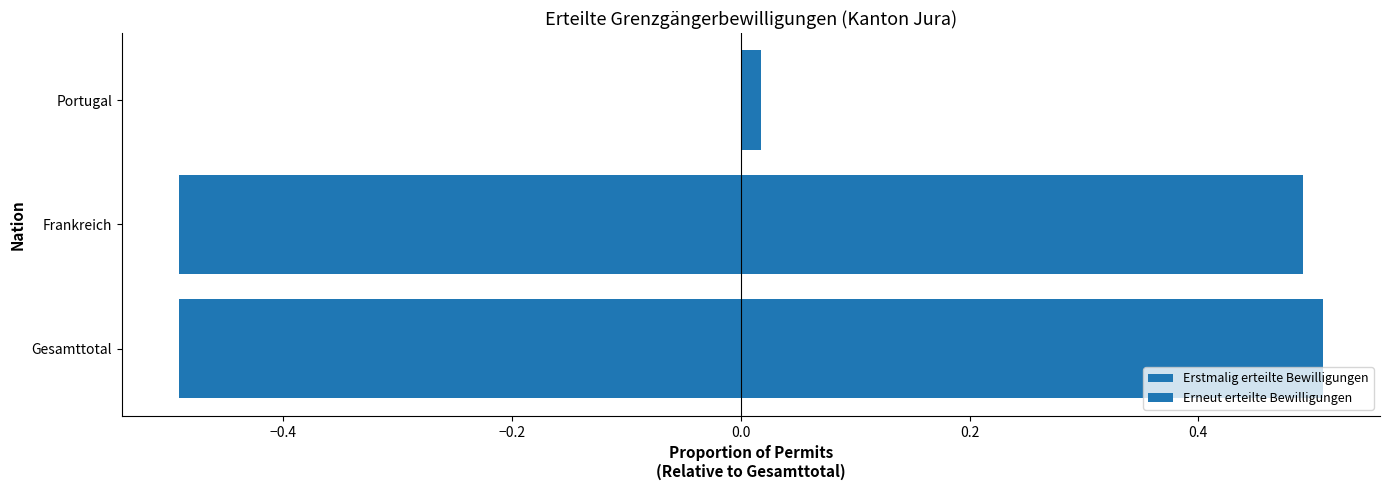

Reading left to right, extract all data points from this chart.

Erstmalig erteilte Bewilligungen: -0.5	-0.5	0.0
Erneut erteilte Bewilligungen: 0.5	0.5	0.0